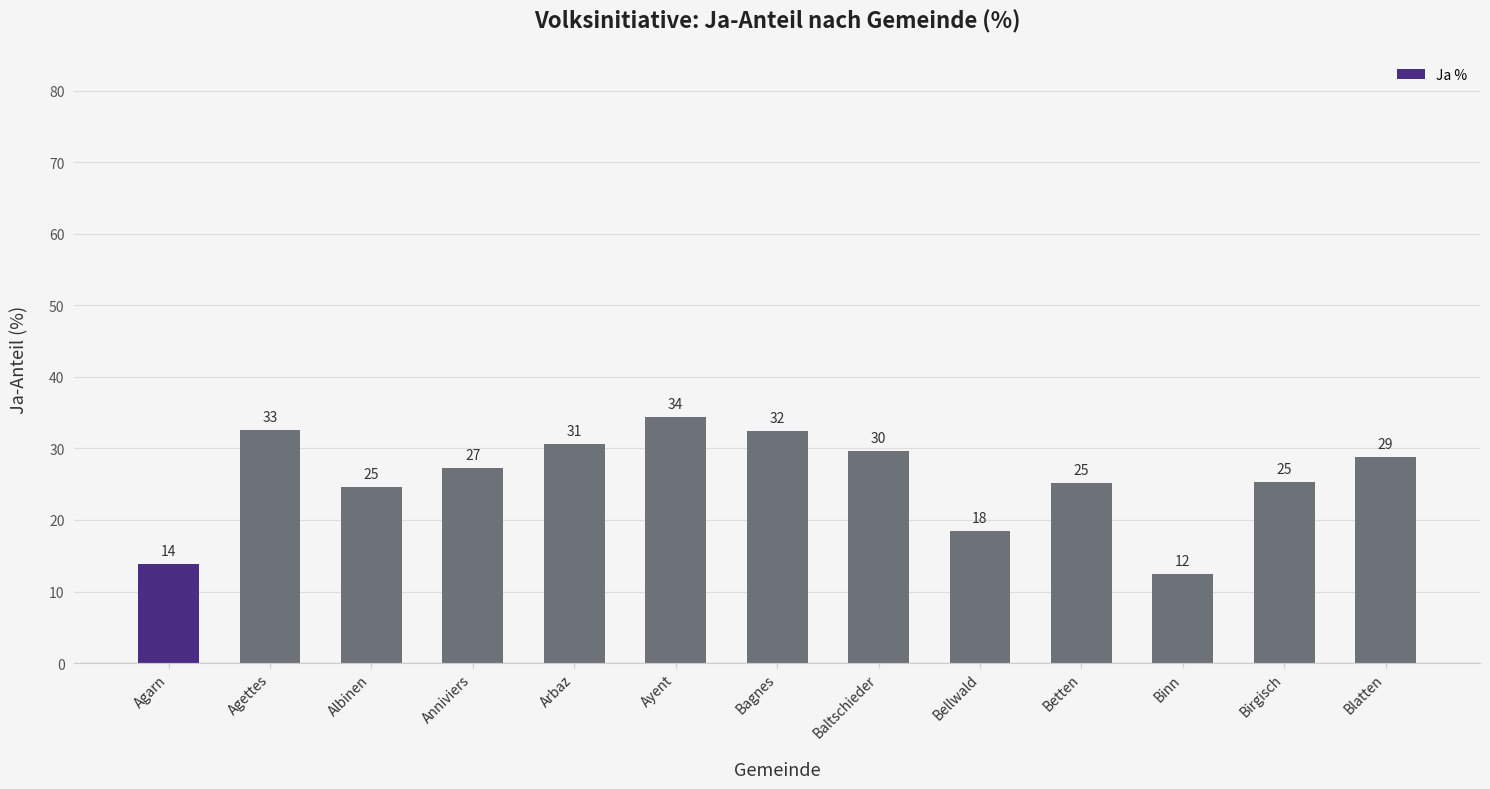

Does the chart contain stacked bars?

No